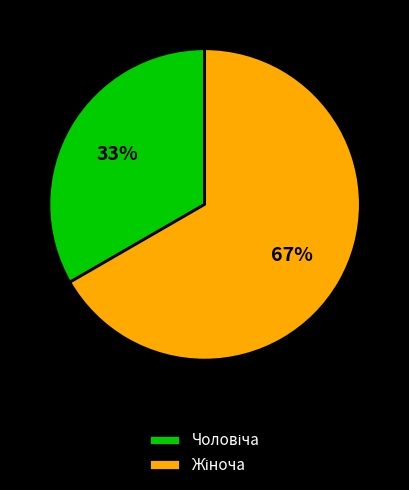

To the nearest percent, what is the average slice percentage?

50%